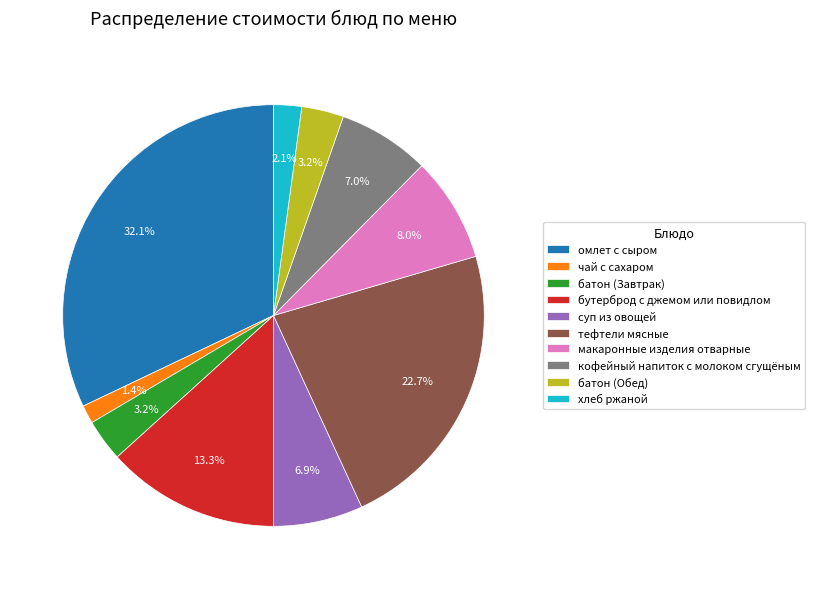

What is the smallest slice in the pie chart?

чай с сахаром